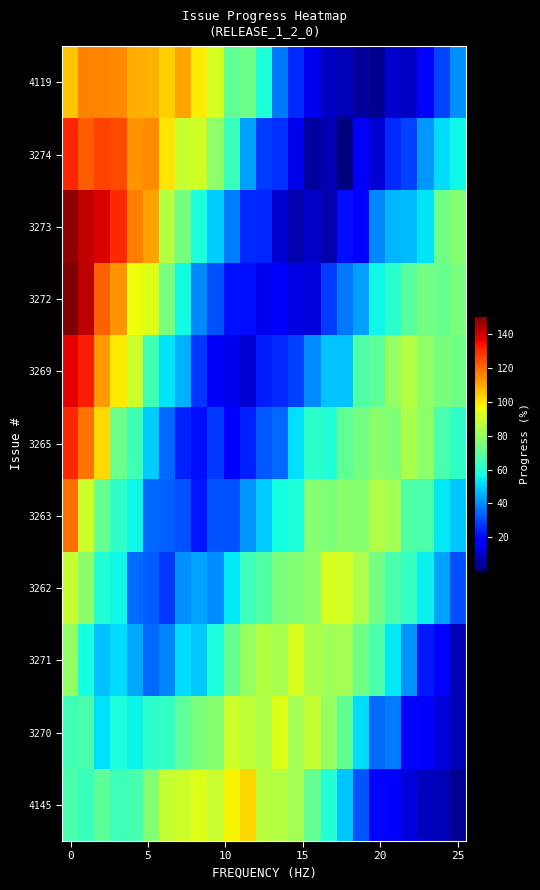

At how many categories does at least one series exceed 53?

25